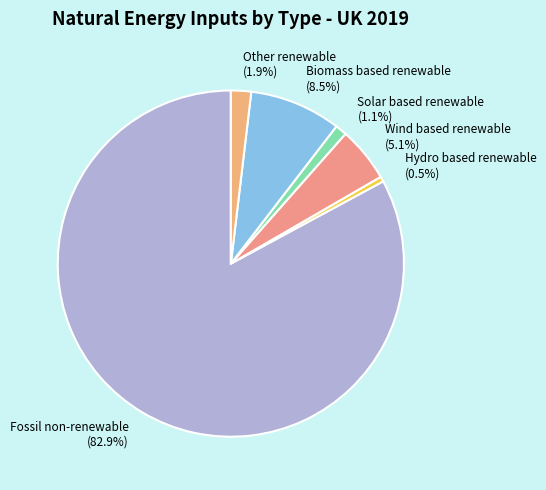

To the nearest percent, what is the combined percentage of Wind based renewable and Other renewable?

7%